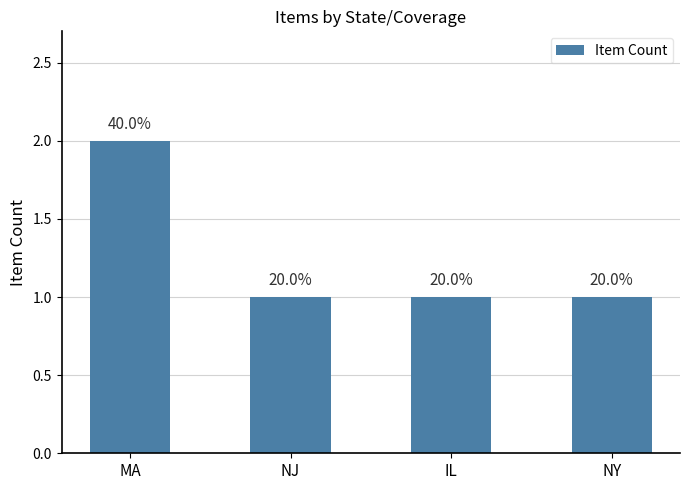

What is the label of the 2nd bar from the left?

NJ